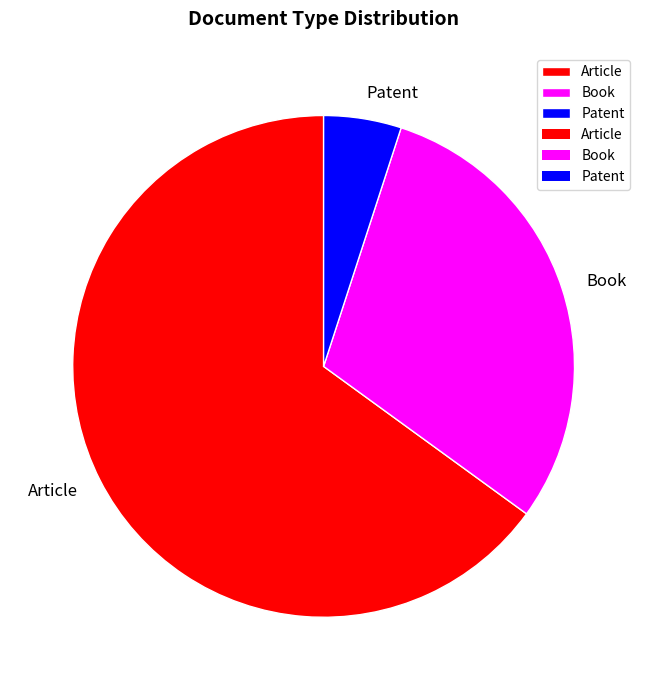

True or false: Patent accounts for 5% of the total.

True